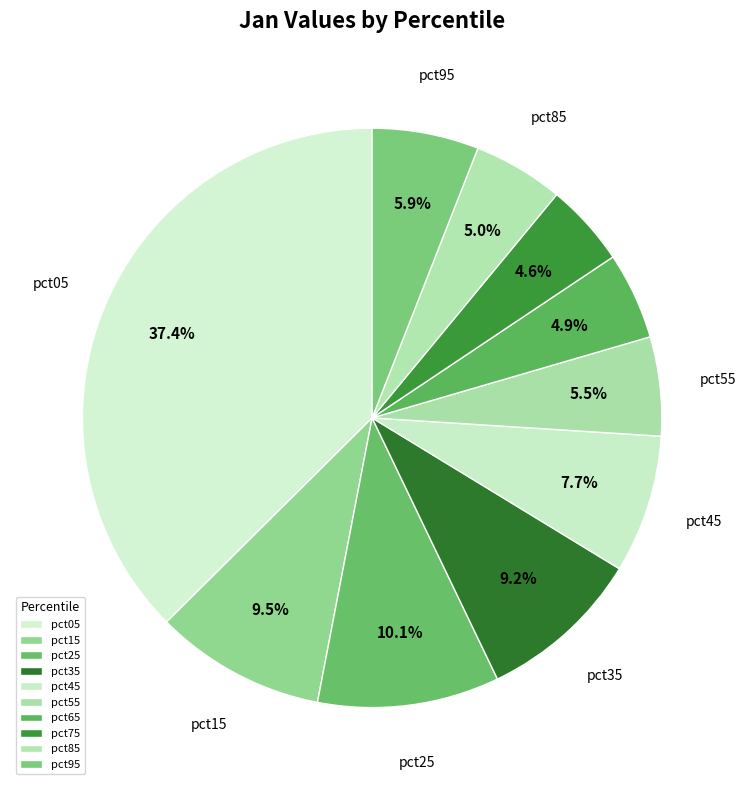

How many slices are in this pie chart?

10